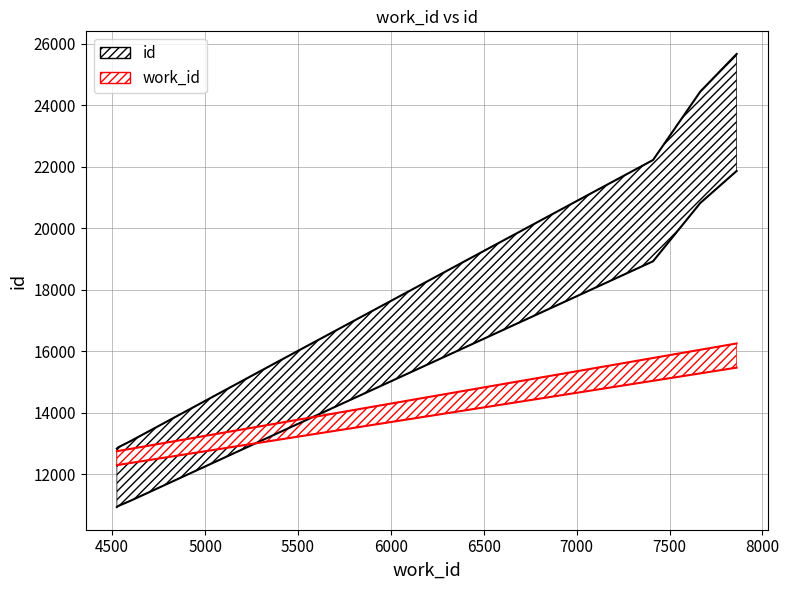

What is the smallest value displayed?

10936.0